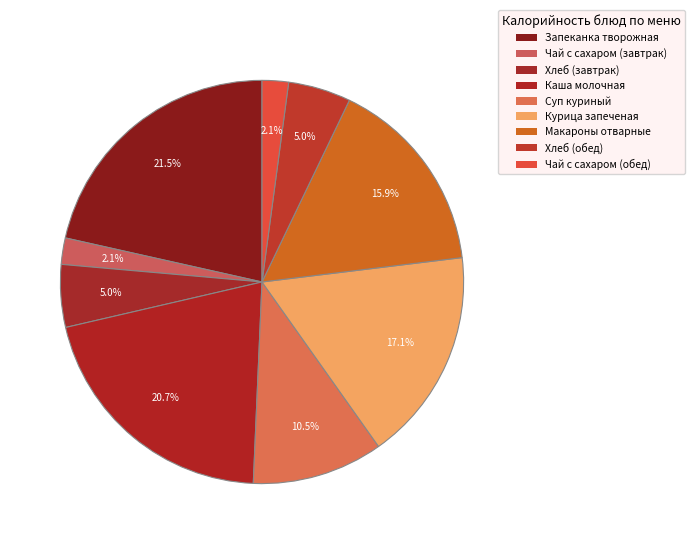

Which category has the biggest portion of the pie?

Запеканка творожная